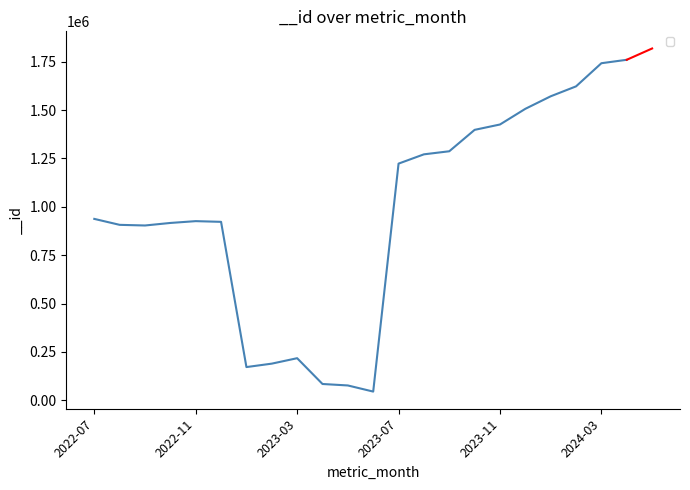

What is the difference between the maximum and minimum values?

1715340